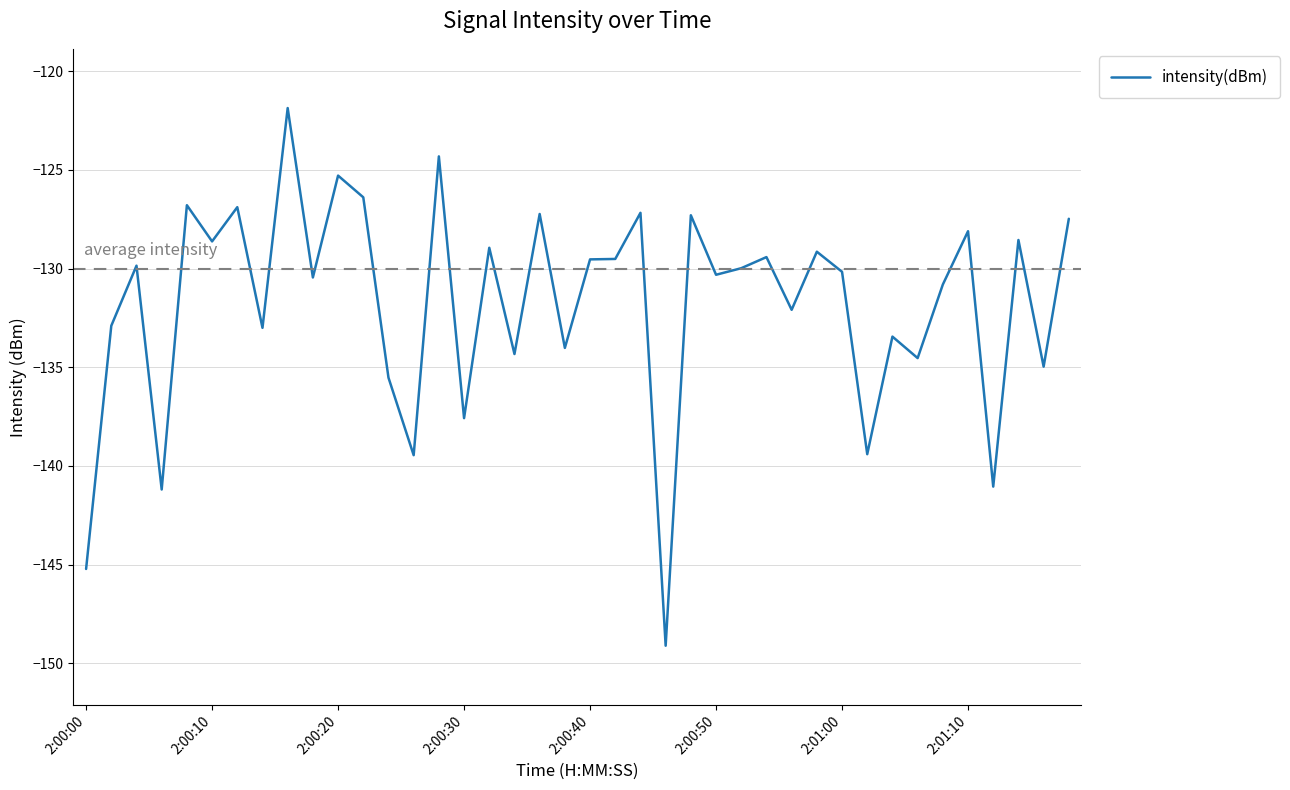

What is the smallest value displayed?

-149.1